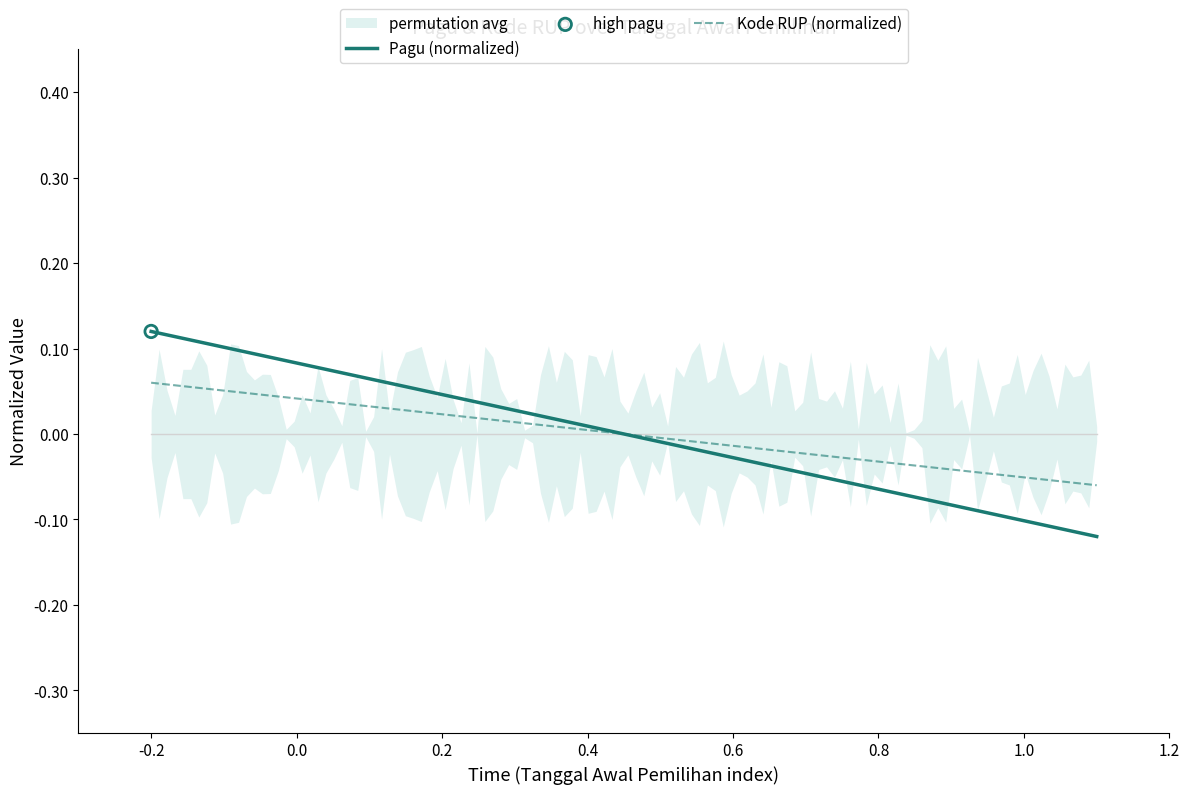

At how many categories does at least one series exceed 0?

1